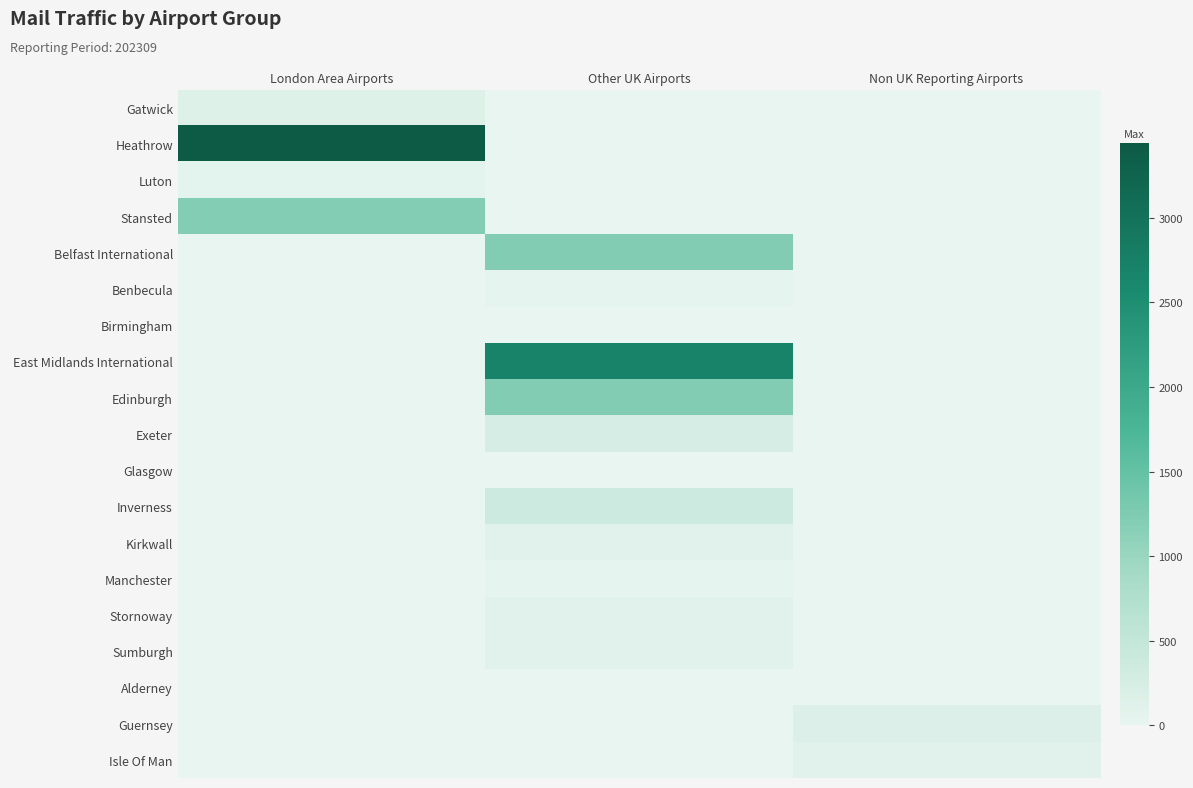

Rank the series by their maximum value, from highest to lowest.

Heathrow, East Midlands International, Edinburgh, Belfast International, Stansted, Inverness, Exeter, Guernsey, Gatwick, Isle Of Man, Sumburgh, Kirkwall, Stornoway, Luton, Benbecula, Manchester, Glasgow, Alderney, Birmingham